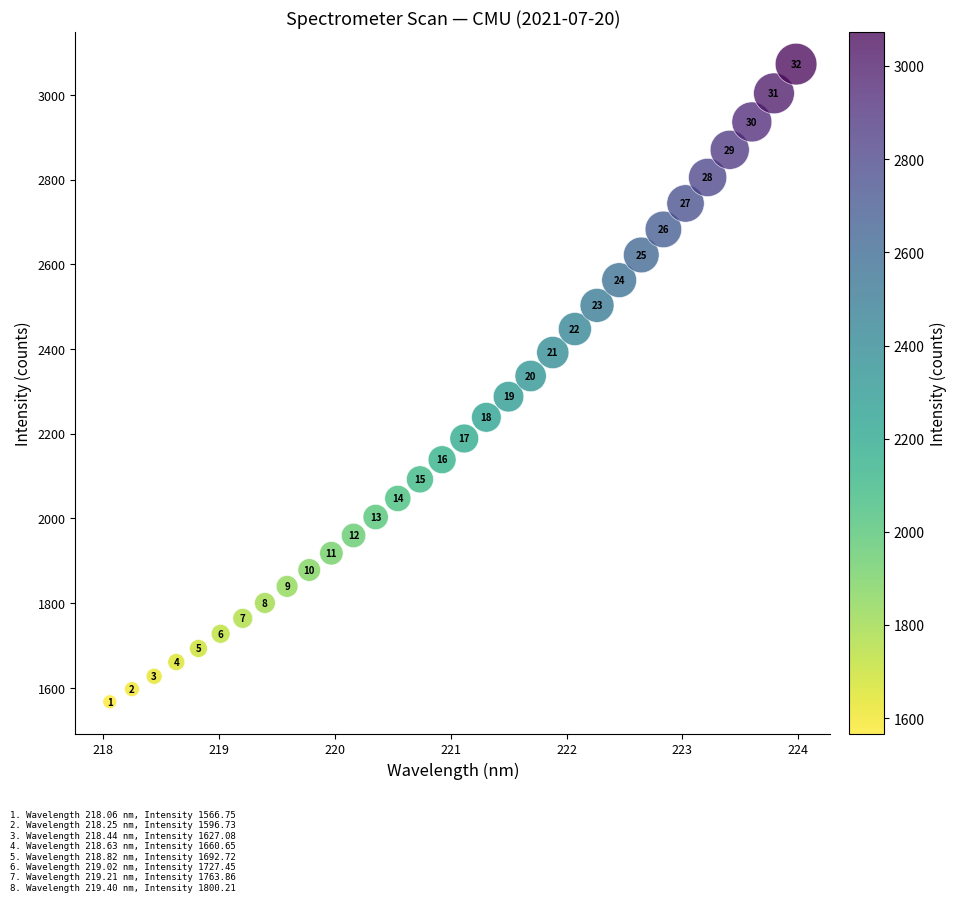

What Y value in the scatter plot is closest to 2319?

2336.2